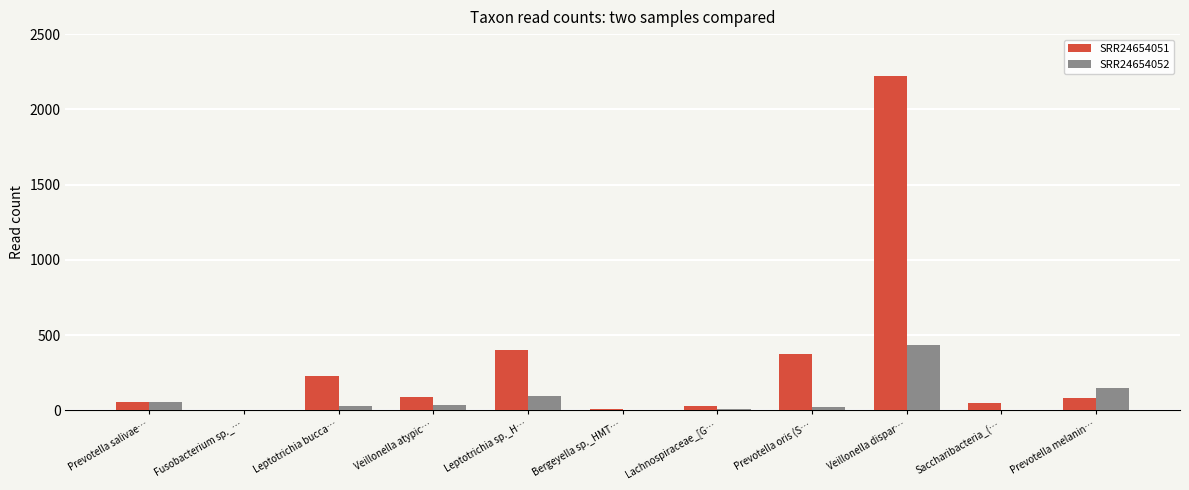

At which label does SRR24654051 first exceed 81?

Leptotrichia bucca…